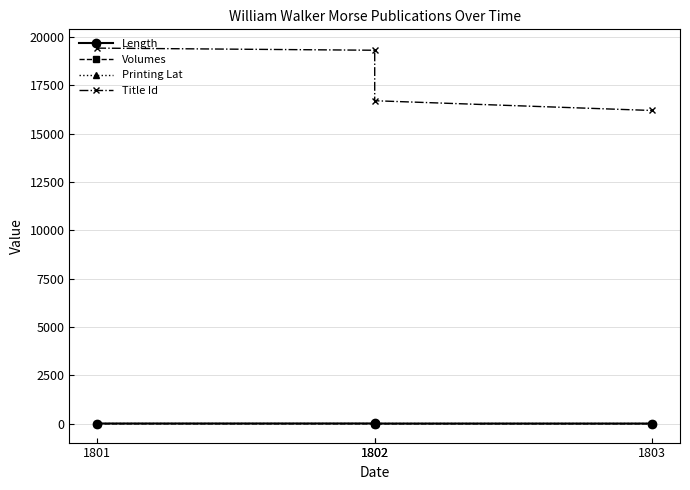

The value of Volumes at 1802 is 1.6. True or false?

False